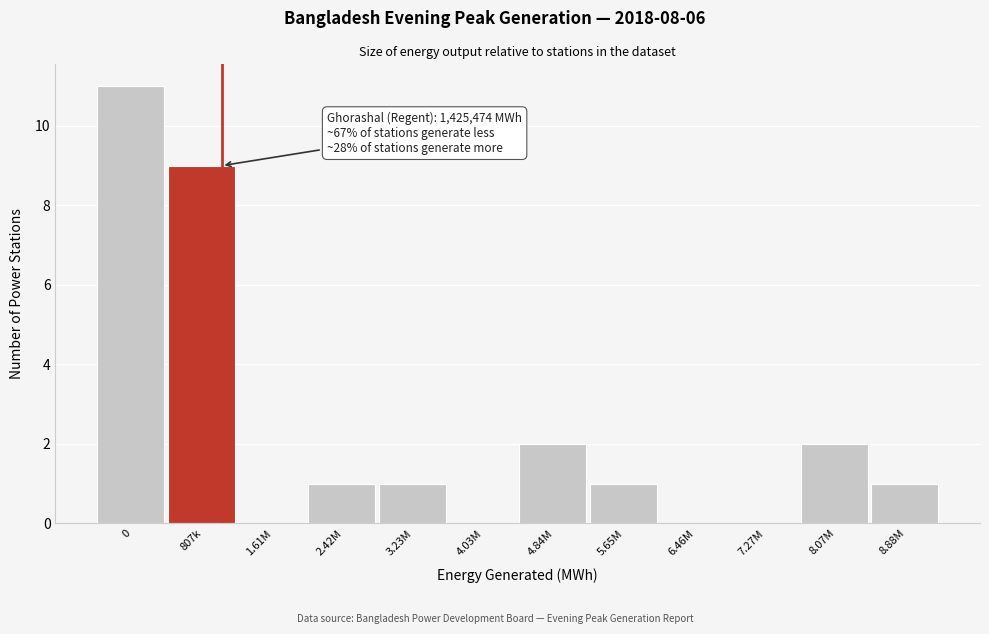

Reading right to left, what are all the values shown in this chart?

8.88M=1	8.07M=2	7.27M=0	6.46M=0	5.65M=1	4.84M=2	4.03M=0	3.23M=1	2.42M=1	1.61M=0	807k=9	0=11